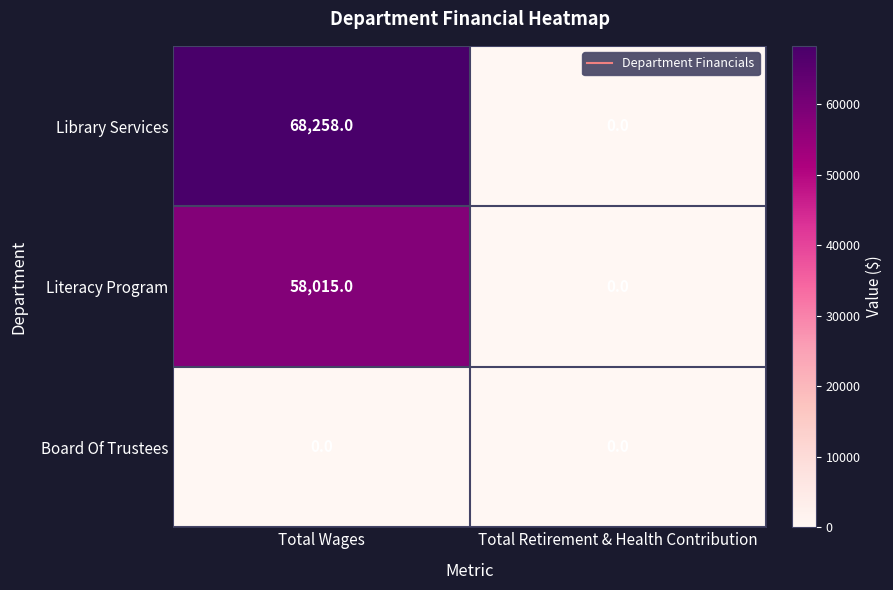

Reading right to left, extract all data points from this chart.

Library Services: 0	68258
Literacy Program: 0	58015
Board Of Trustees: 0	0